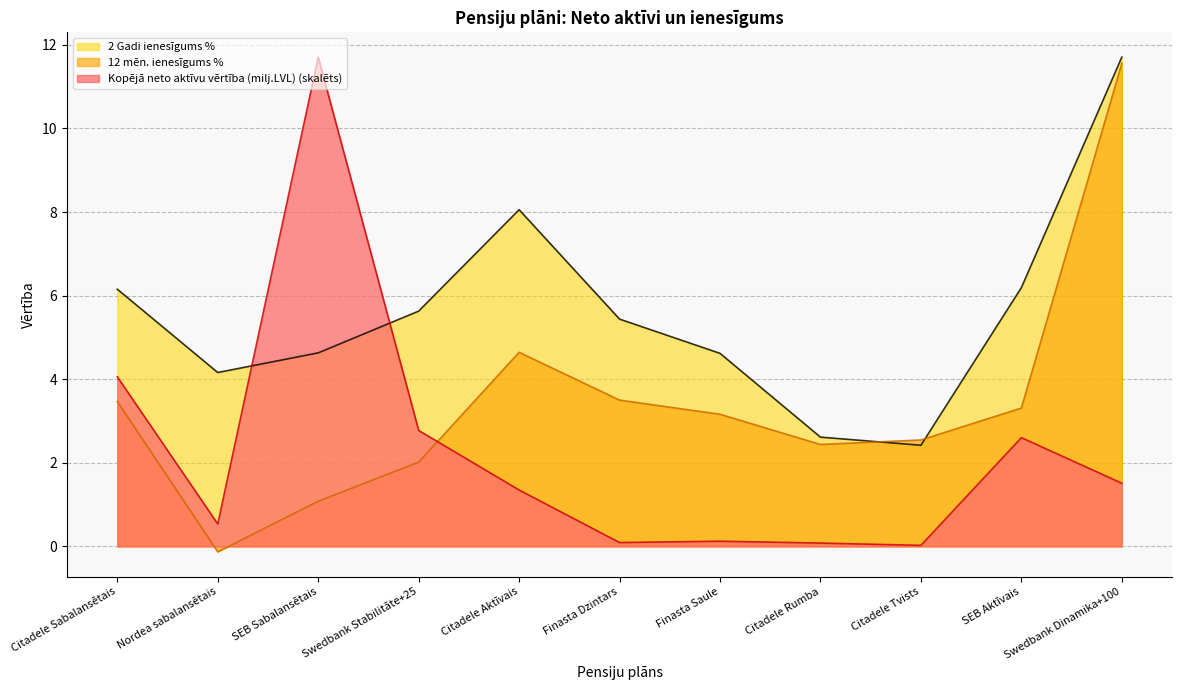

Which category has the lowest value in the 2 Gadi ienesīgums % series?

Citadele Tvists